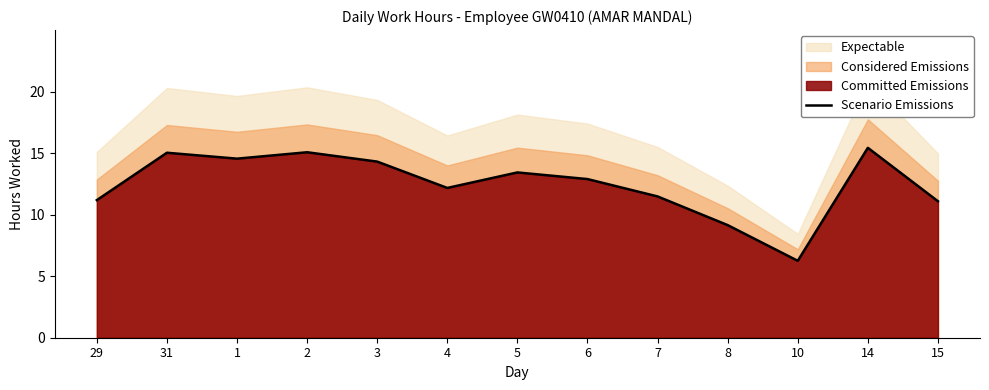

Where is the first local minimum?

1